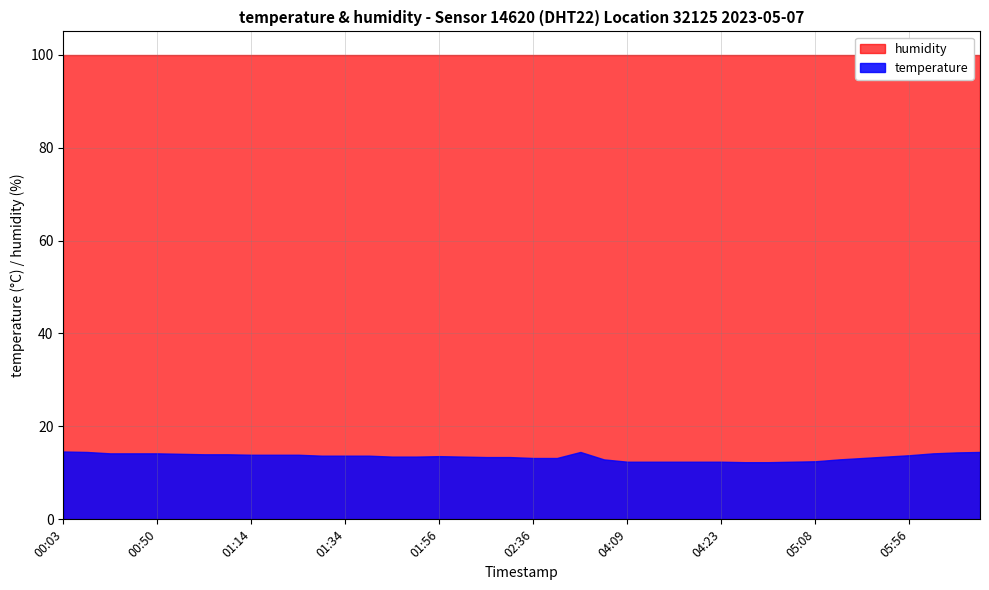

What is the sum of all temperature values?

539.3